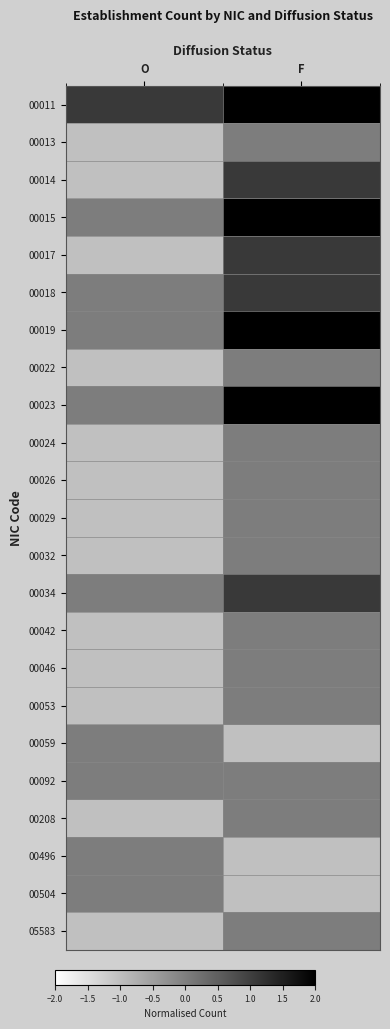

At which category is the sum across all series the highest?

F